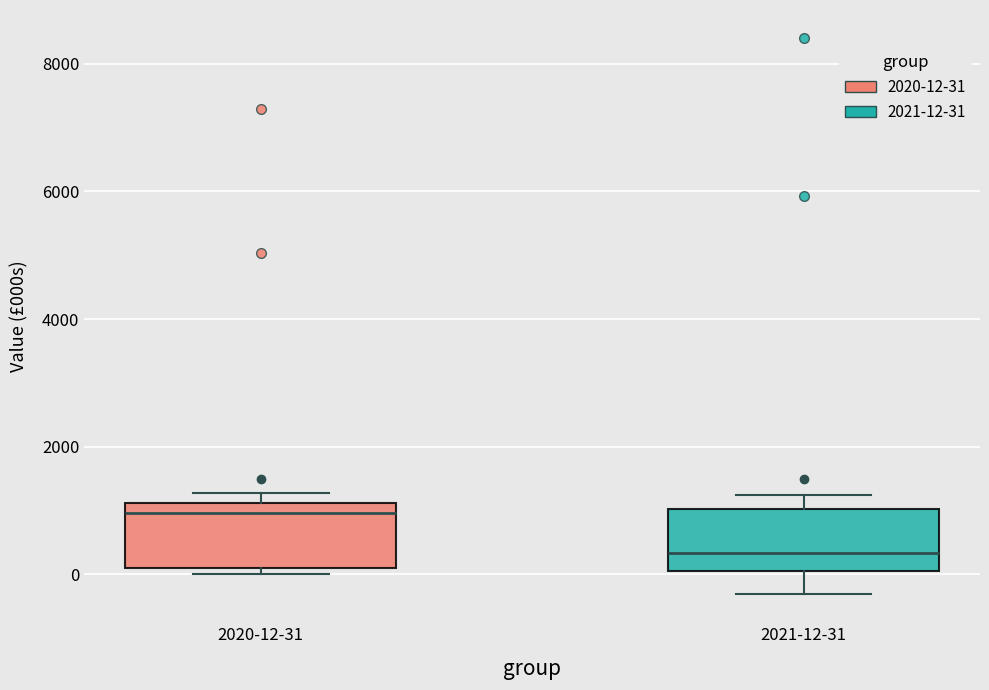

Where does the upper whisker of the box for 2021-12-31 end on the y-axis? The values are not printed on the chart, so give them approximately, as read against the axis.

1200